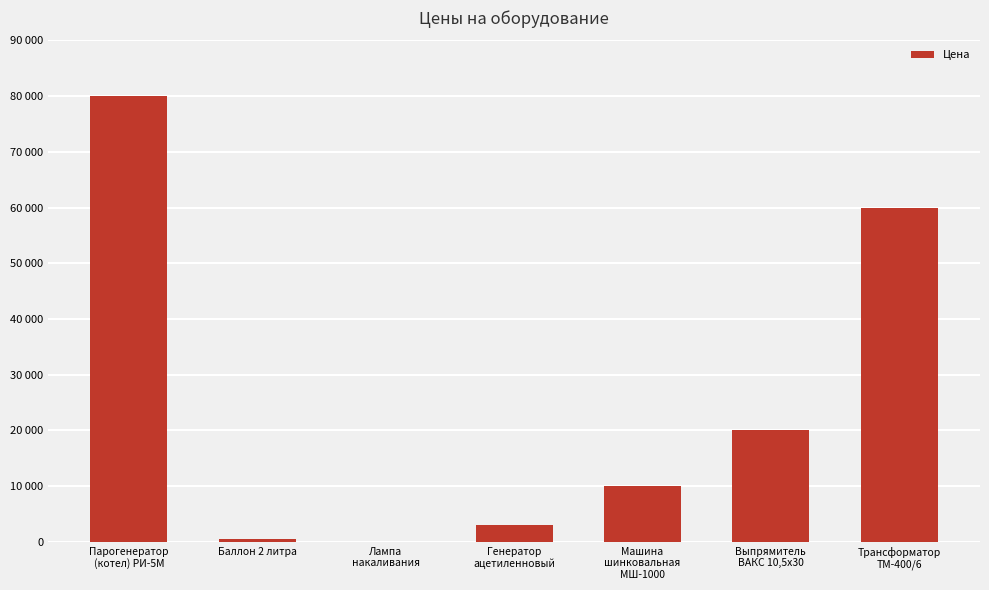

What is the change in value from Баллон 2 литра to Трансформатор
ТМ-400/6?

+59400